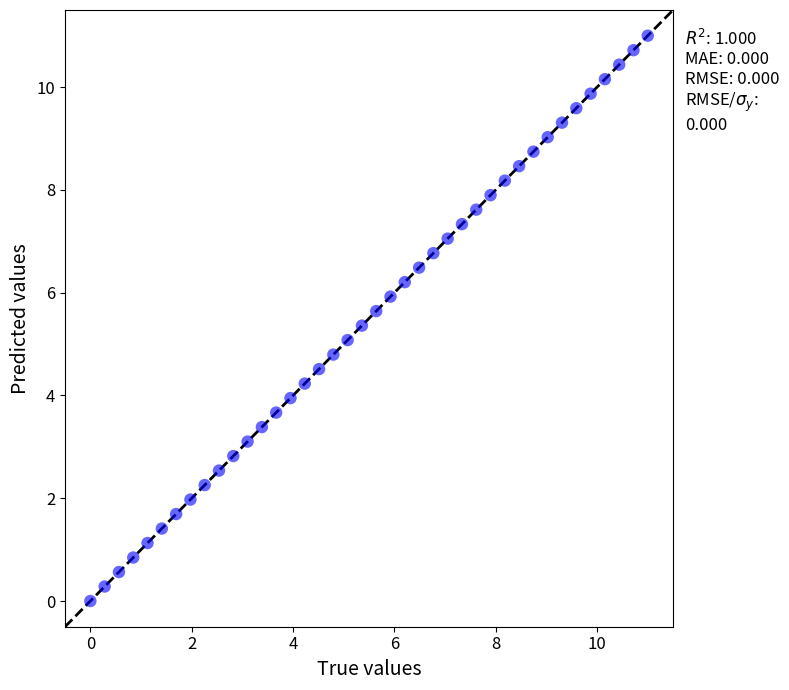

What is the range of Y values (max minus min)?

11.0